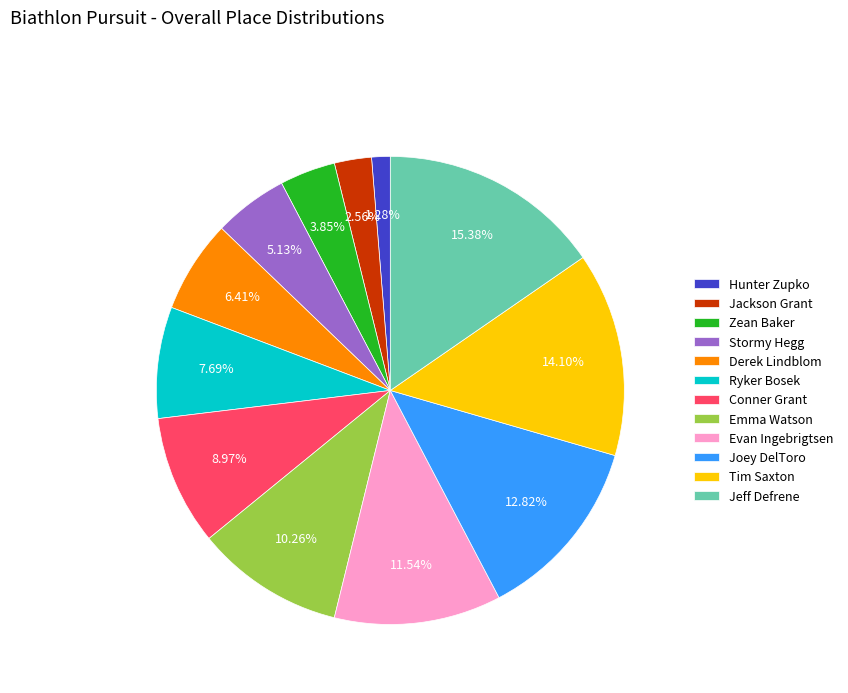

Is the sum of Hunter Zupko and Ryker Bosek greater than half?

No